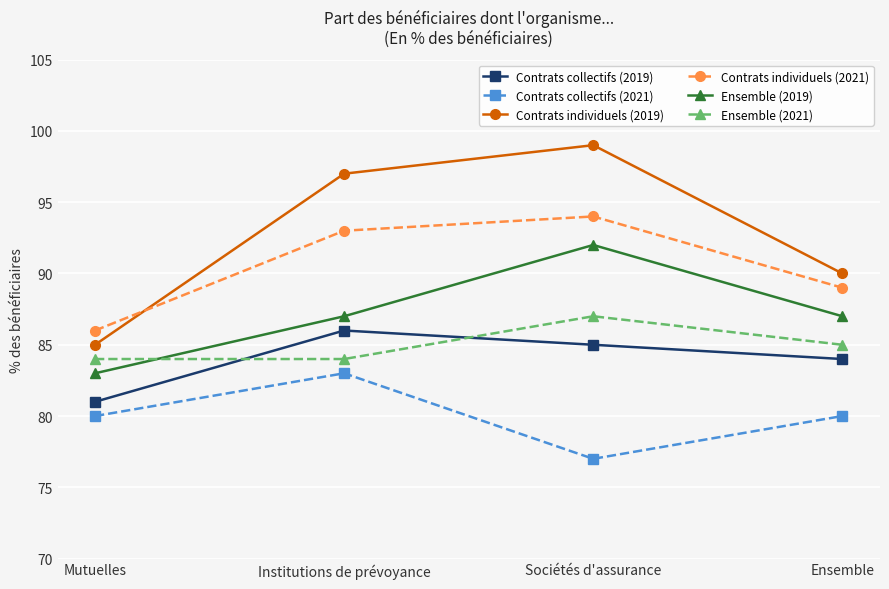

True or false: Ensemble (2021) and Ensemble (2019) intersect in this chart.

True